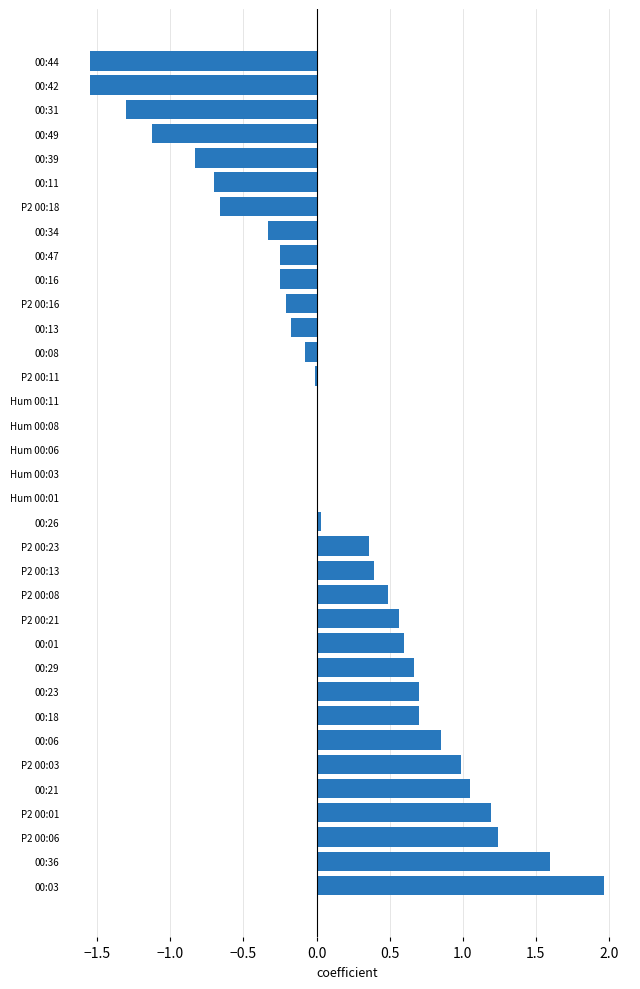

What is the sum of all values?

4.4